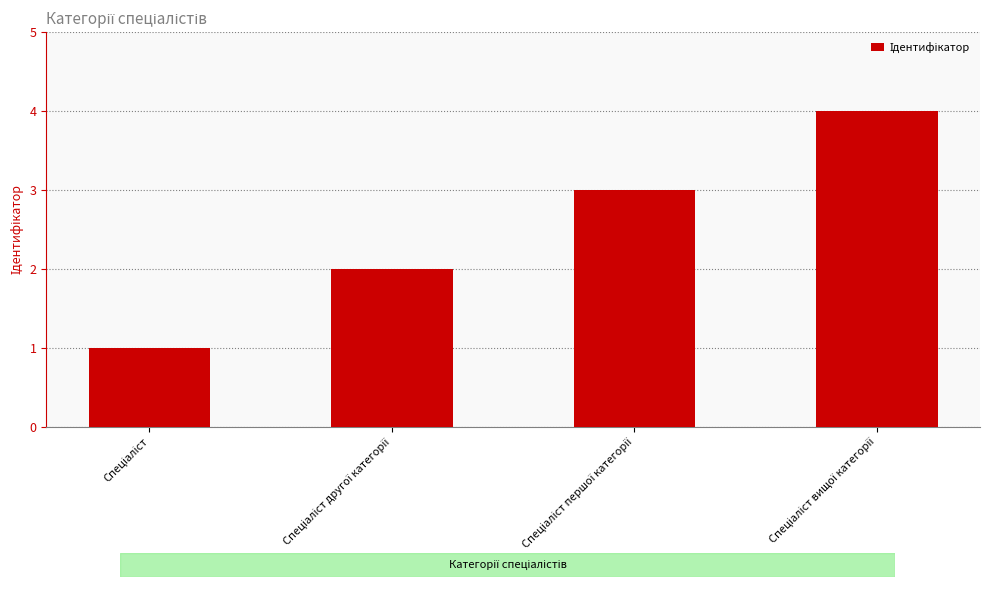

How many bars are there in total?

4